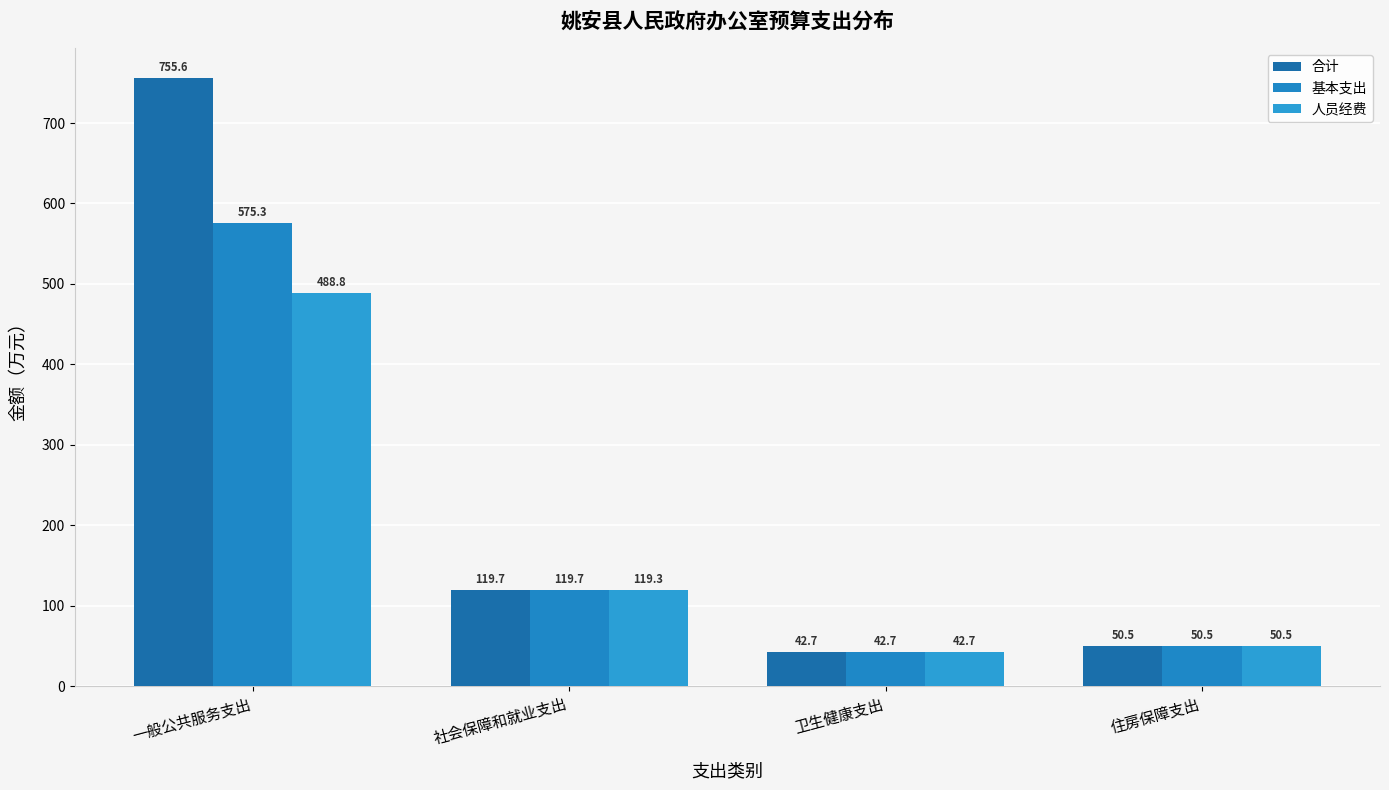

Rank the series by their average value, from lowest to highest.

人员经费, 基本支出, 合计